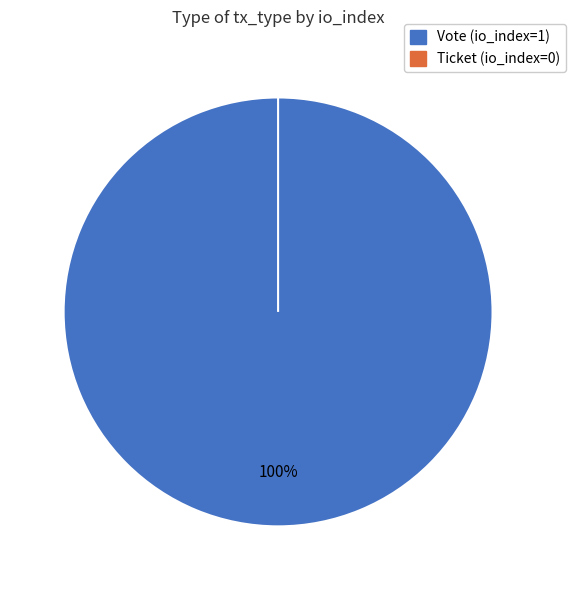

What is the largest slice in the pie chart?

Vote (io_index=1)